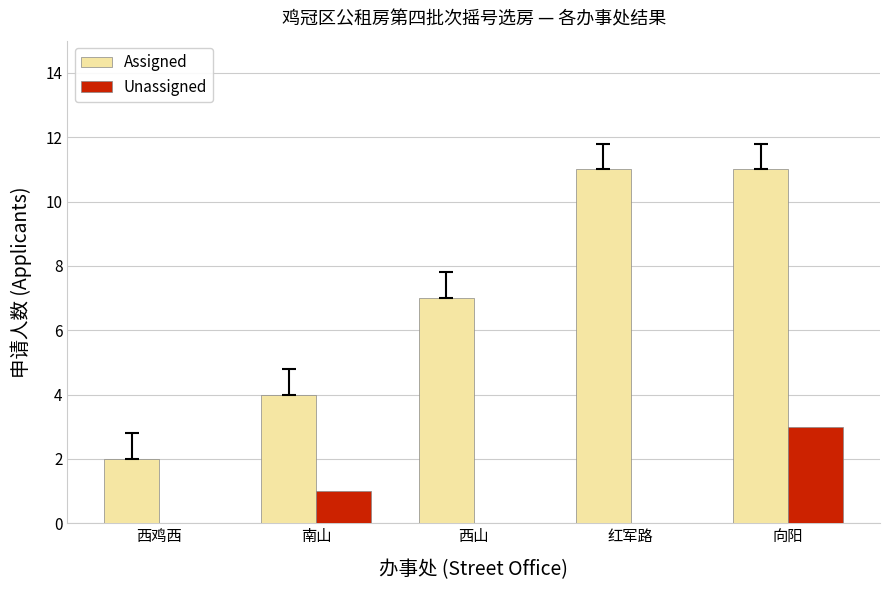

What is the maximum value shown in the chart?

11